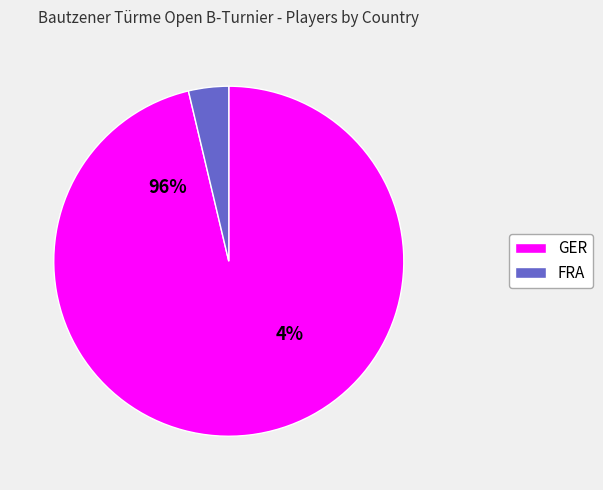

True or false: FRA accounts for 16% of the total.

False